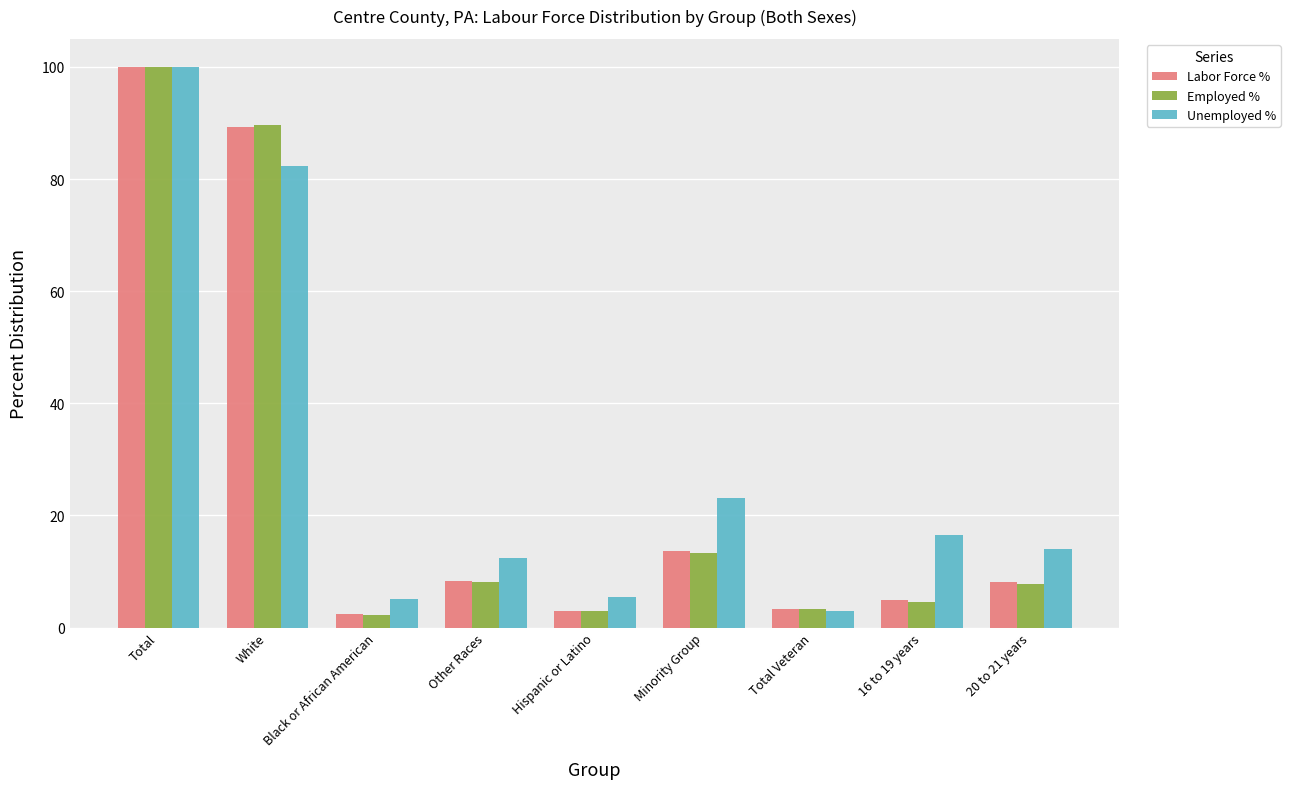

At which label is Employed % closest to 51?

Minority Group